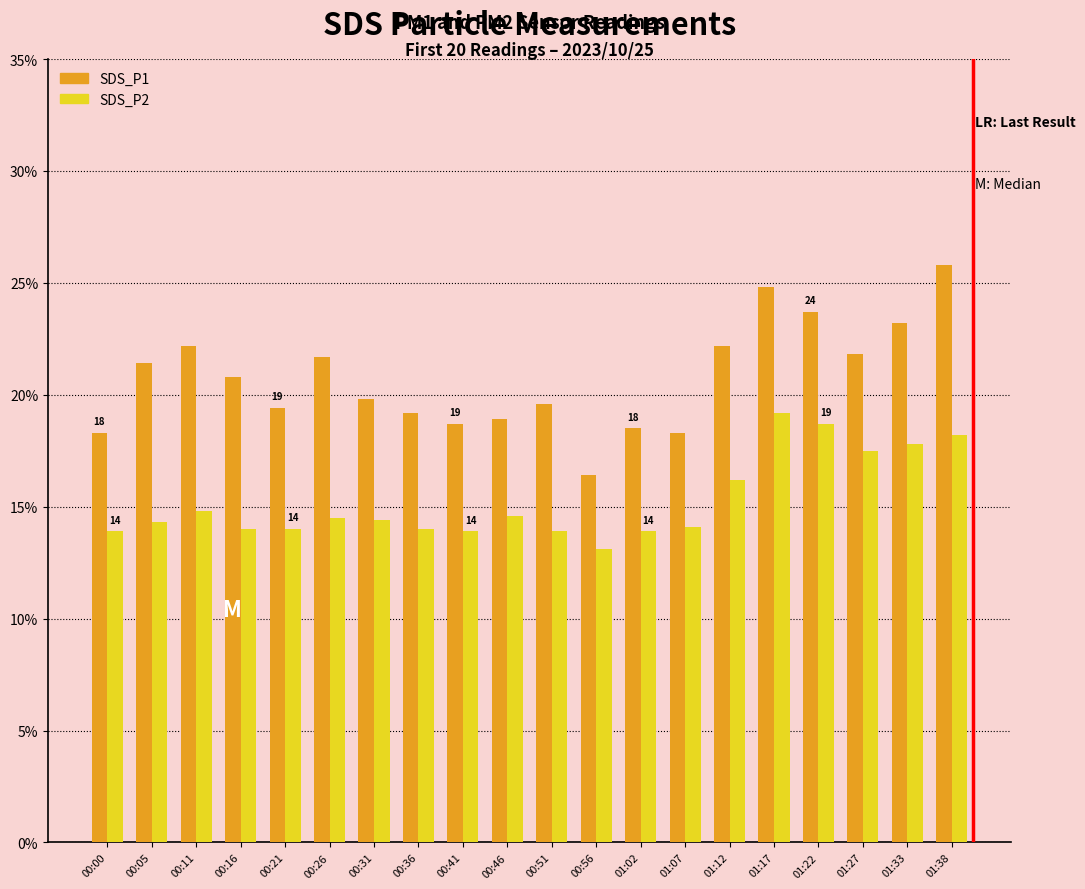

What is the difference between the second highest and second lowest values in the SDS_P1 series?

6.5